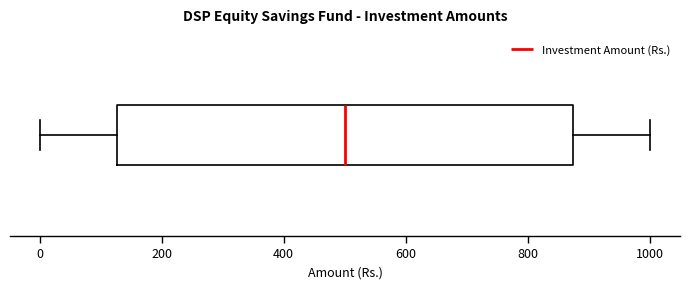

Transcribe this box plot: give where the median line is, the range the box spans, and where the two whiskers end, as read against the x-axis. The values are not printed on the chart, so give them approximately, as read against the axis.

median 500, box 120 to 880, whiskers 0 to 1000